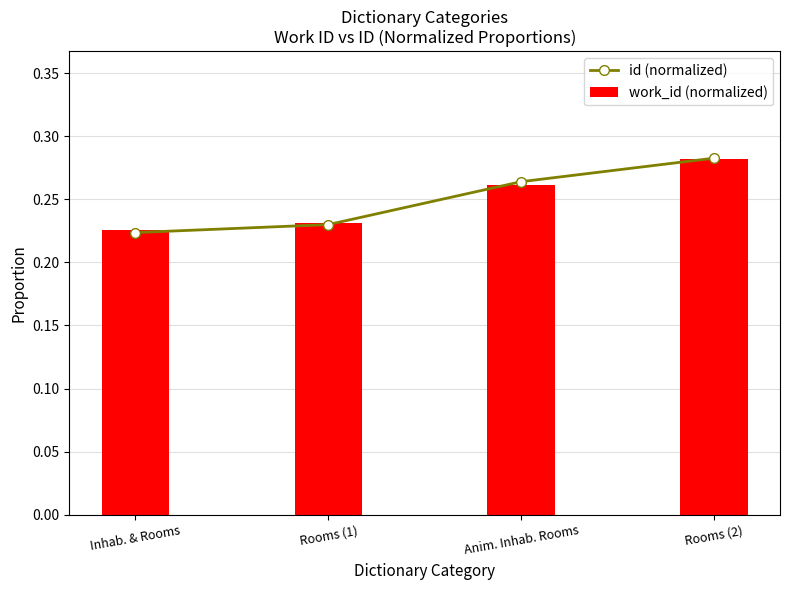

Rank the series at Rooms (1) from lowest to highest value.

id (normalized), work_id (normalized)